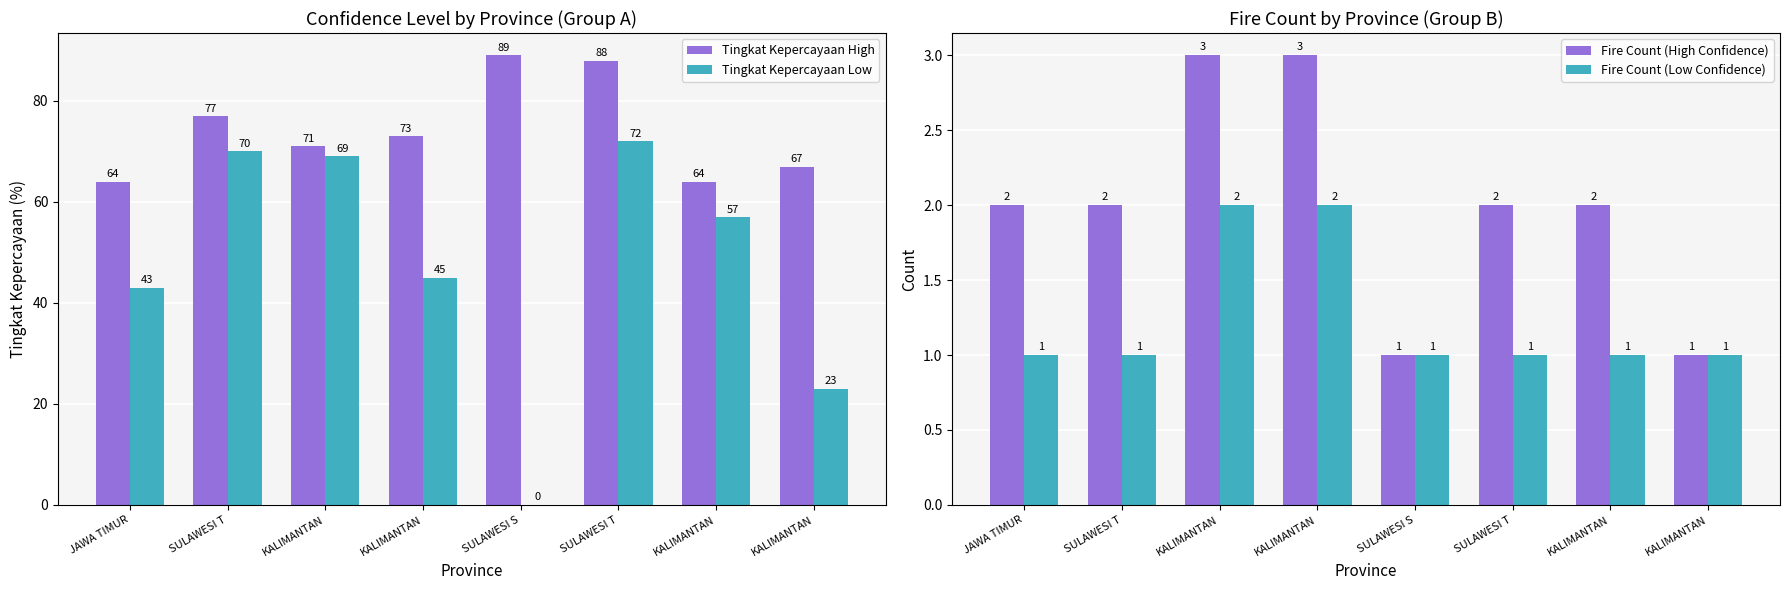

Where is Tingkat Kepercayaan High nearest to the value 76?

SULAWESI T